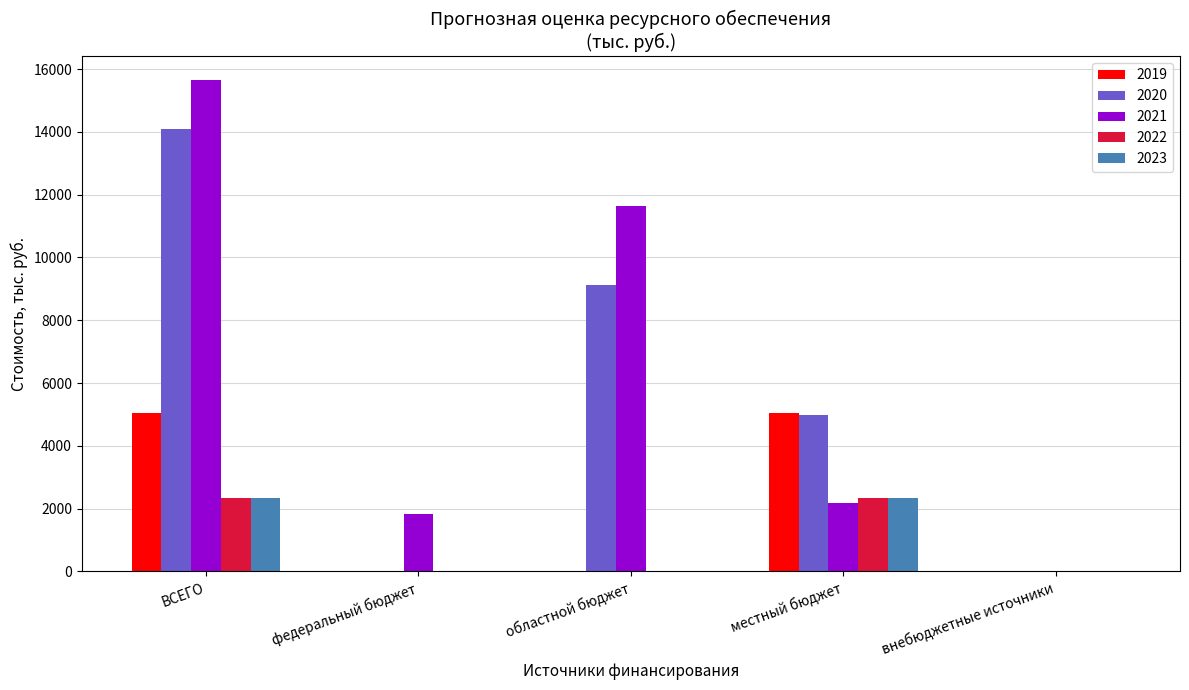

Count the number of data series in this chart.

5